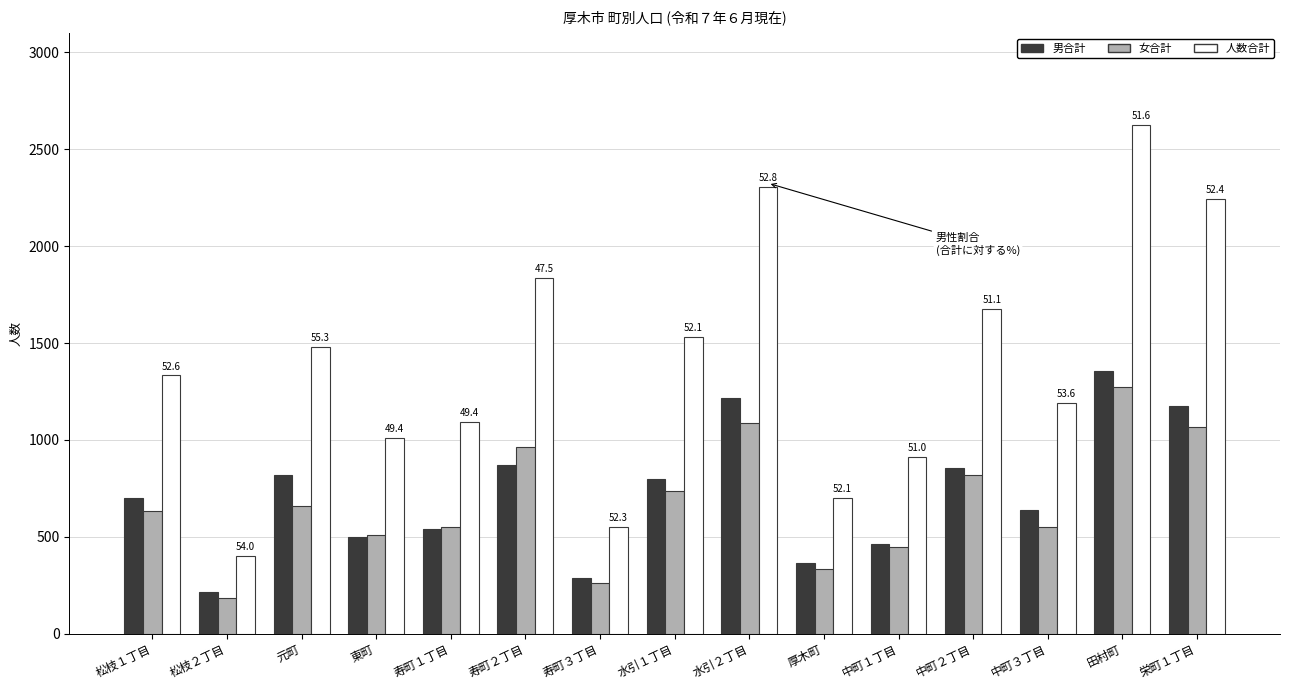

Which series has the largest total across all categories?

人数合計